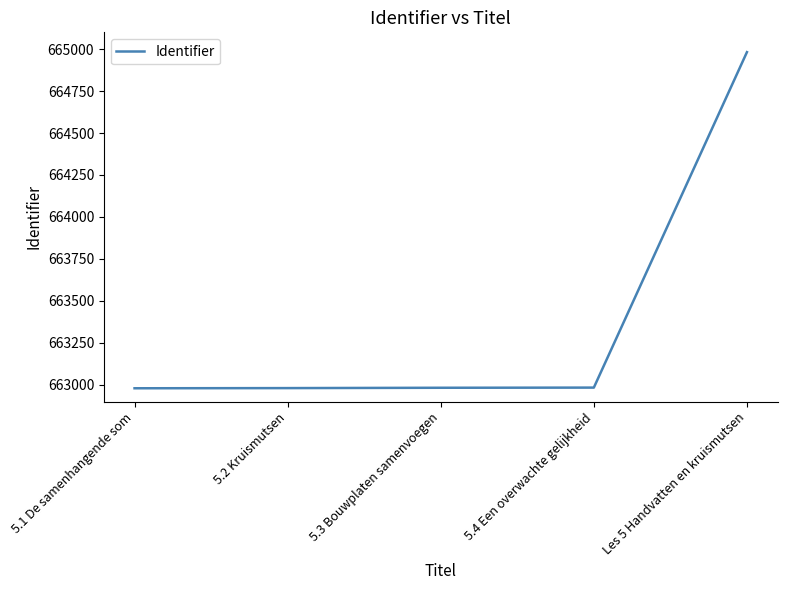

What is the ratio of the value at 5.3 Bouwplaten samenvoegen to the value at 5.1 De samenhangende som?

1.0